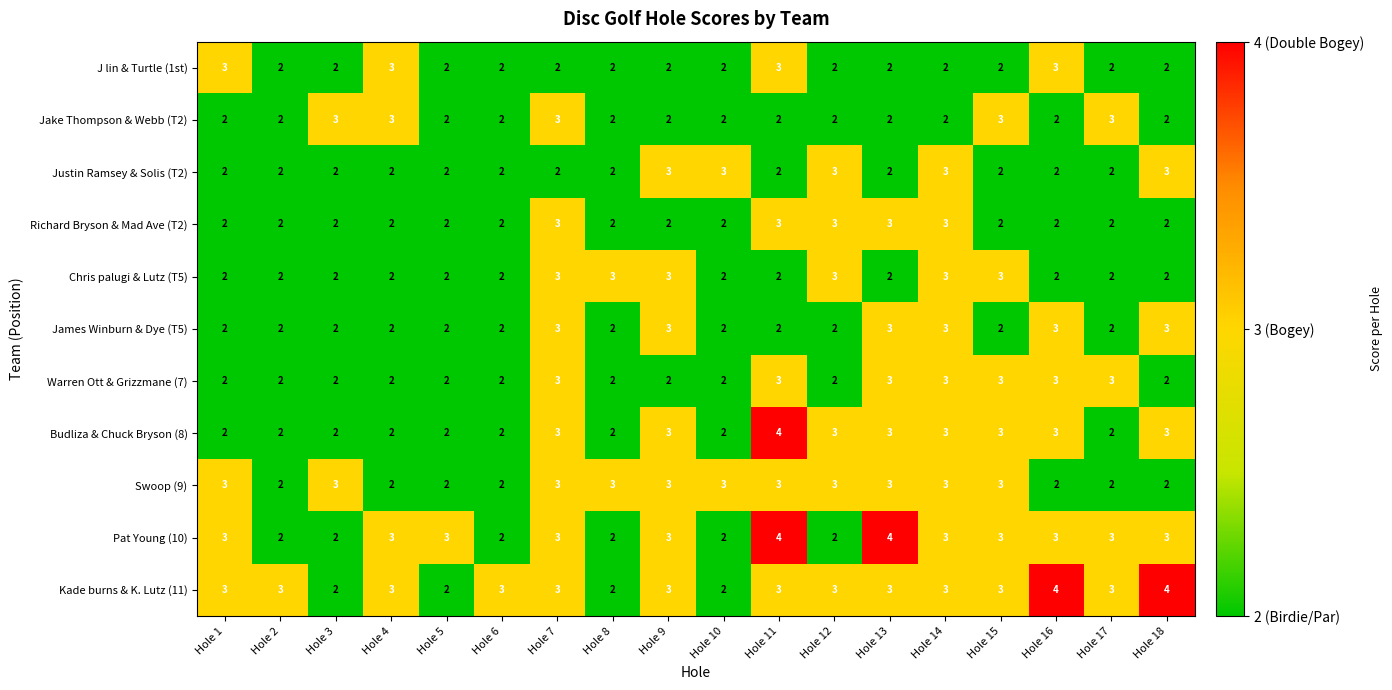

What is the maximum value for James Winburn & Dye (T5)?

3